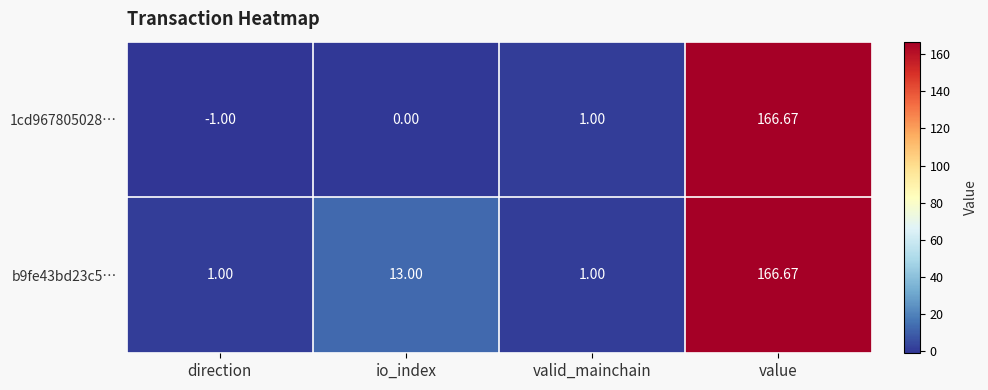

Which category has the lowest value across all series?

direction